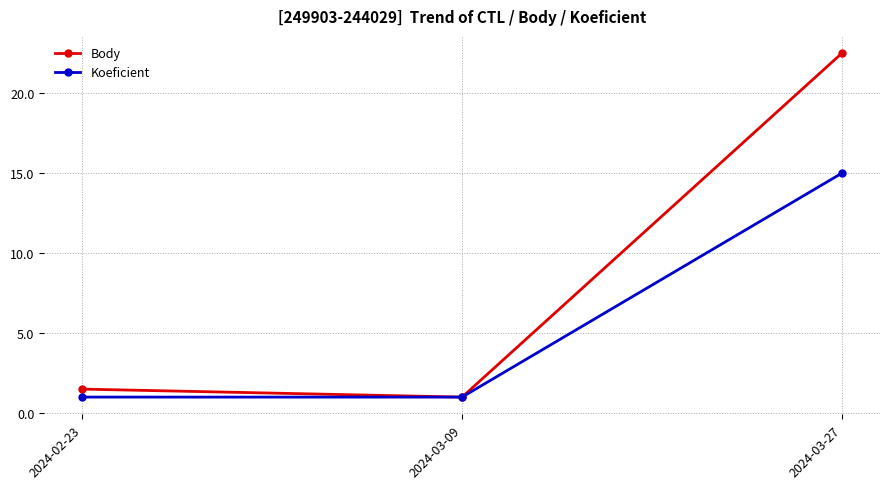

Read the Body value at 2024-03-27.

22.5